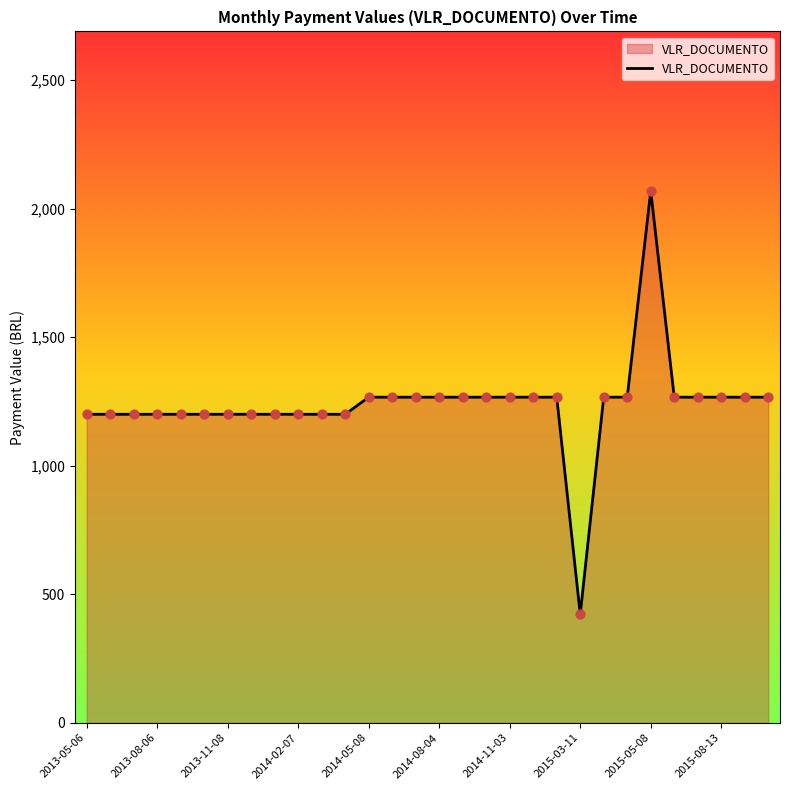

What is the minimum value shown in the chart?

422.2